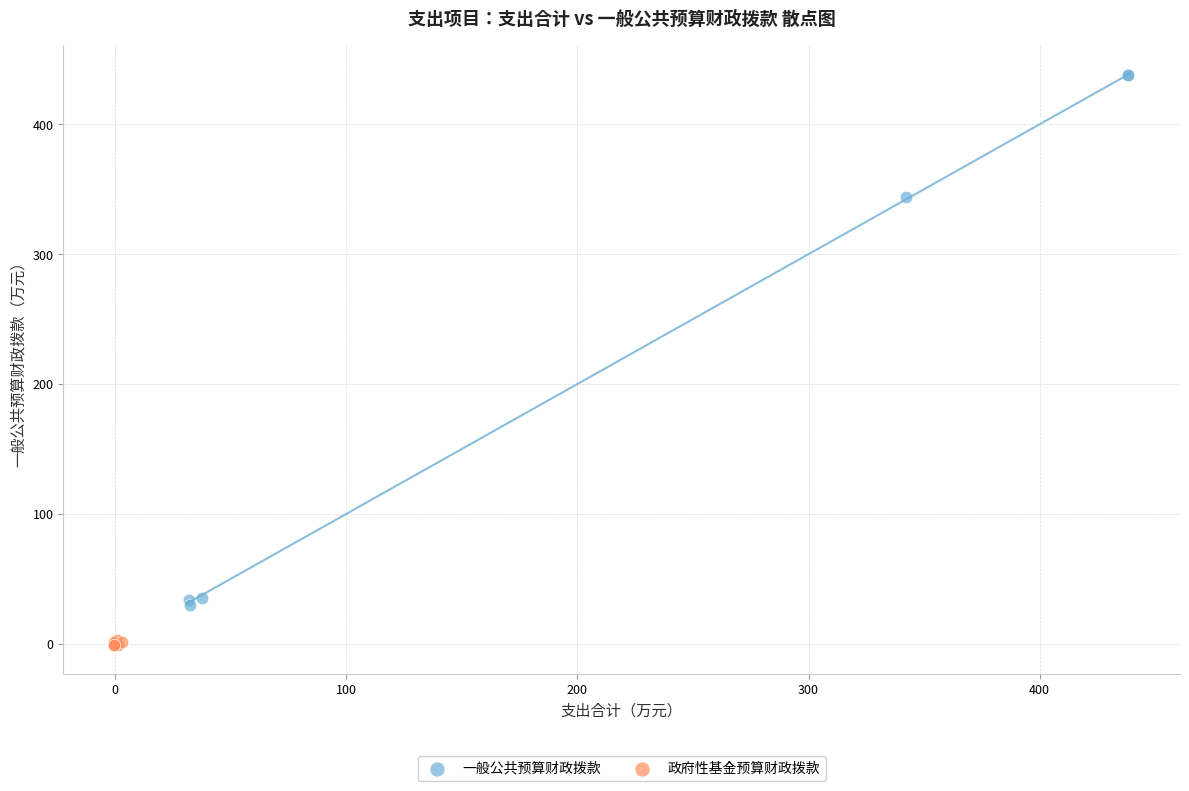

Which series contains the lowest Y value?

政府性基金预算财政拨款